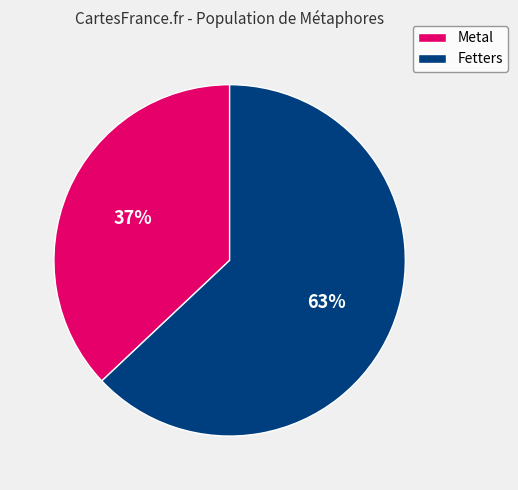

True or false: Metal accounts for 48% of the total.

False